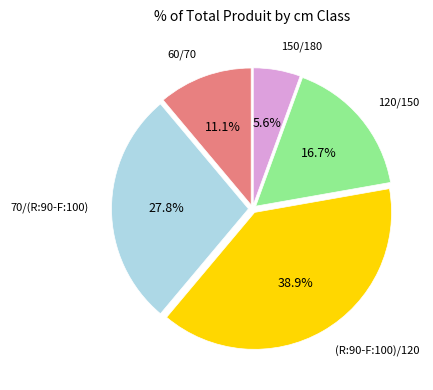

Does any single category account for the majority?

No